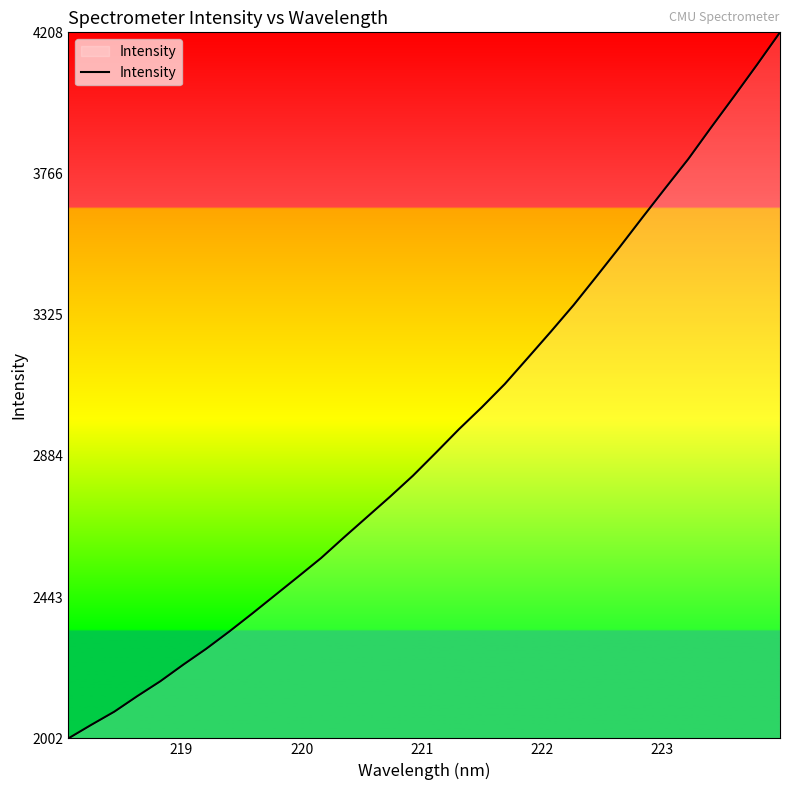

What is the greatest value displayed?

4207.7